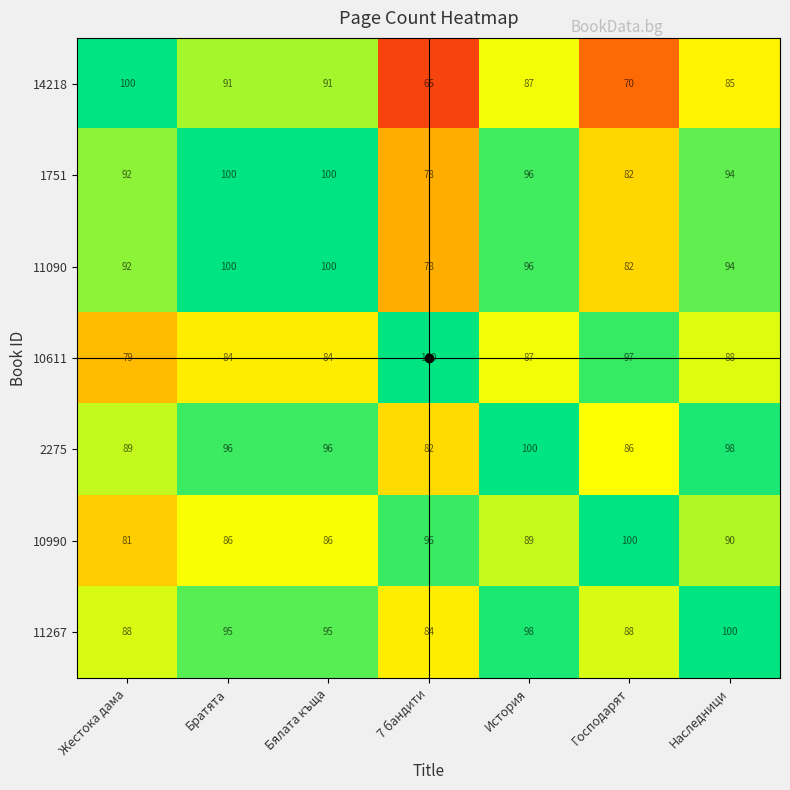

Which series has the largest total across all categories?

11267